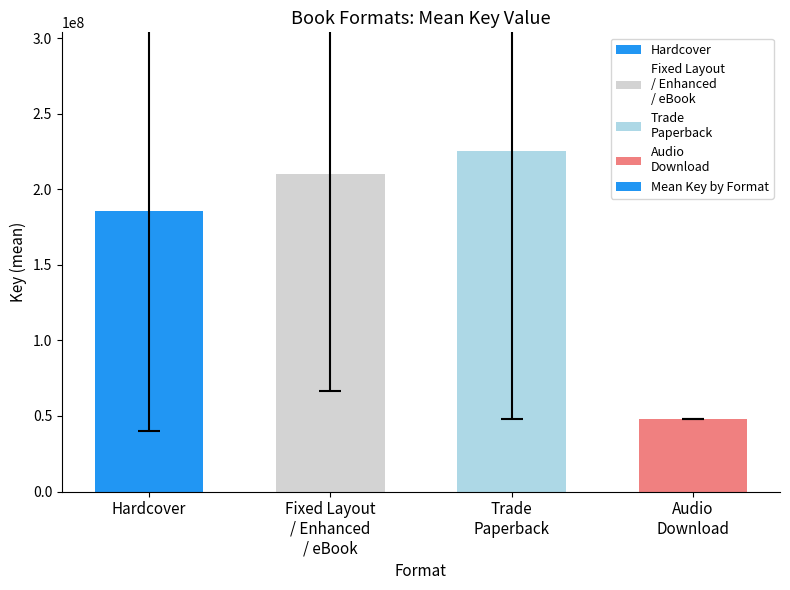

True or false: the data shows 47727476.0 at Audio
Download.

True